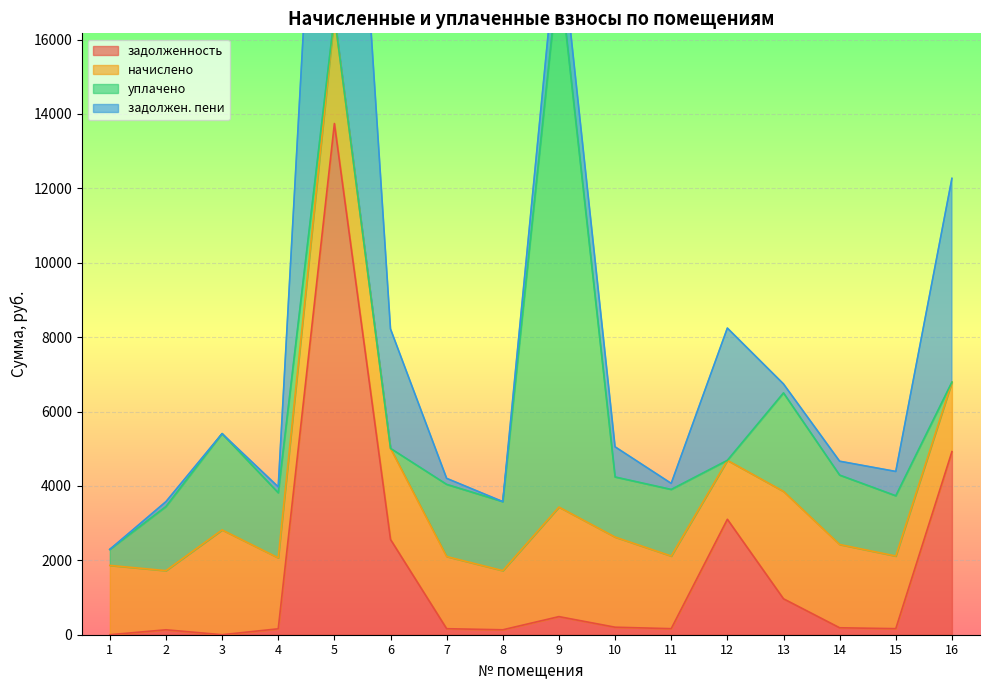

What is the maximum value for задолженность?

13741.8